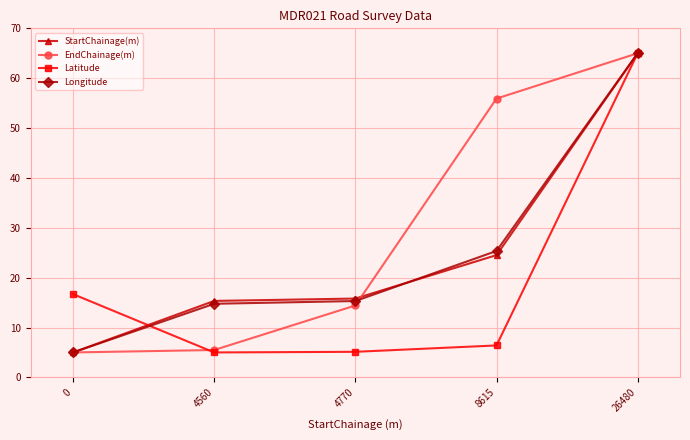

Which category has the highest value across all series?

26480